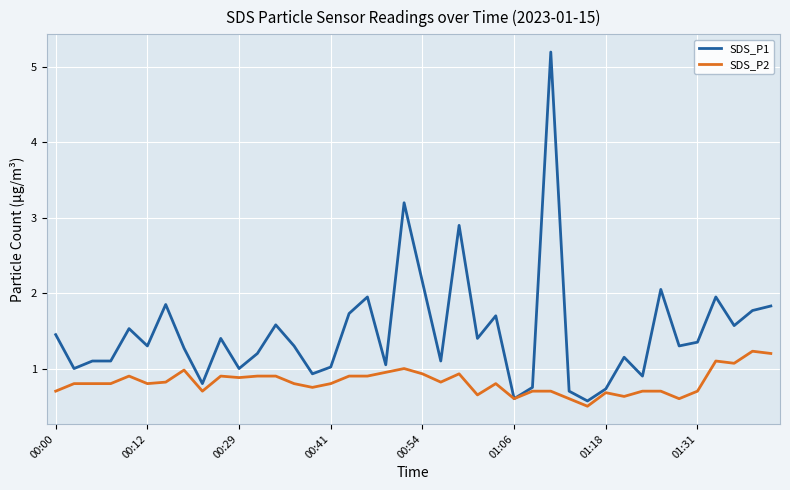

List the series in order of their overall mean, lowest first.

SDS_P2, SDS_P1